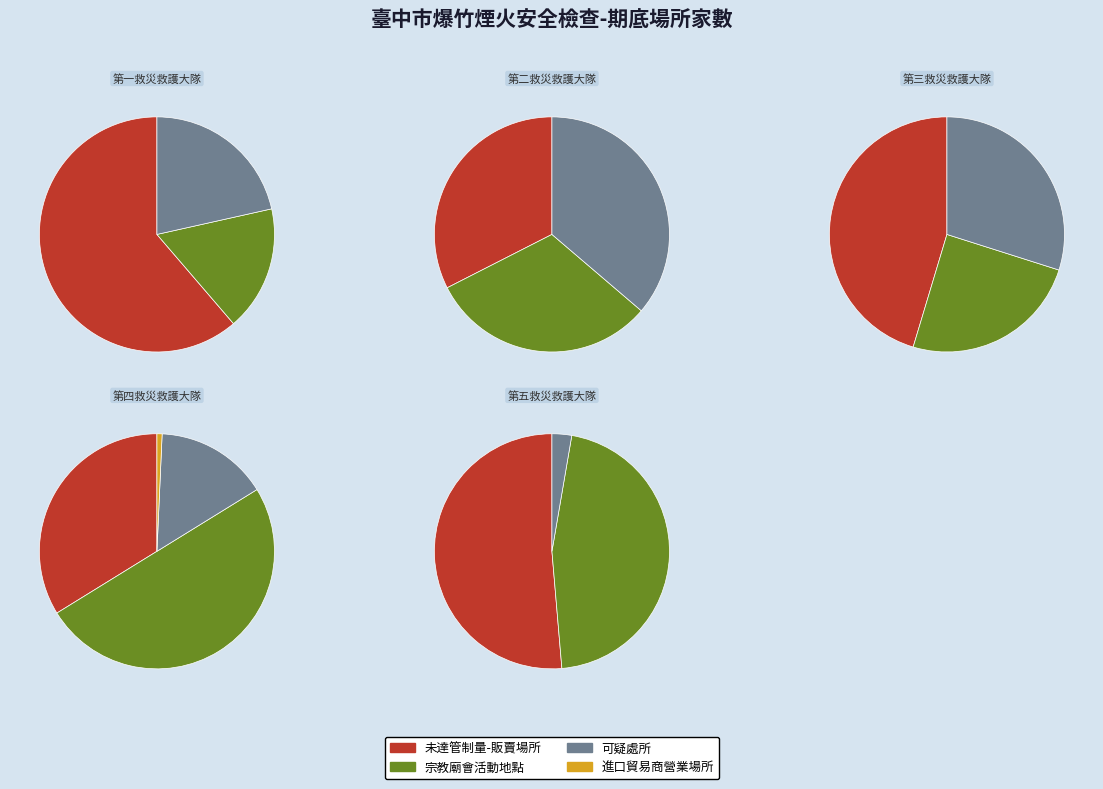

Between 第二救災救護大隊 and 第四救災救護大隊, which series saw the biggest shift?

宗教廟會活動地點